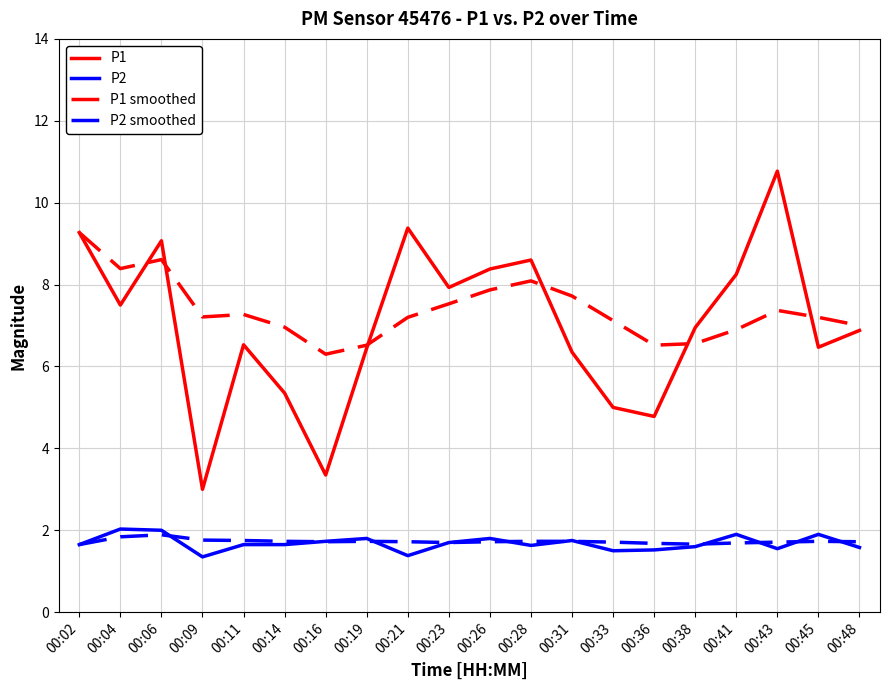

Which series has the widest spread of values?

P1